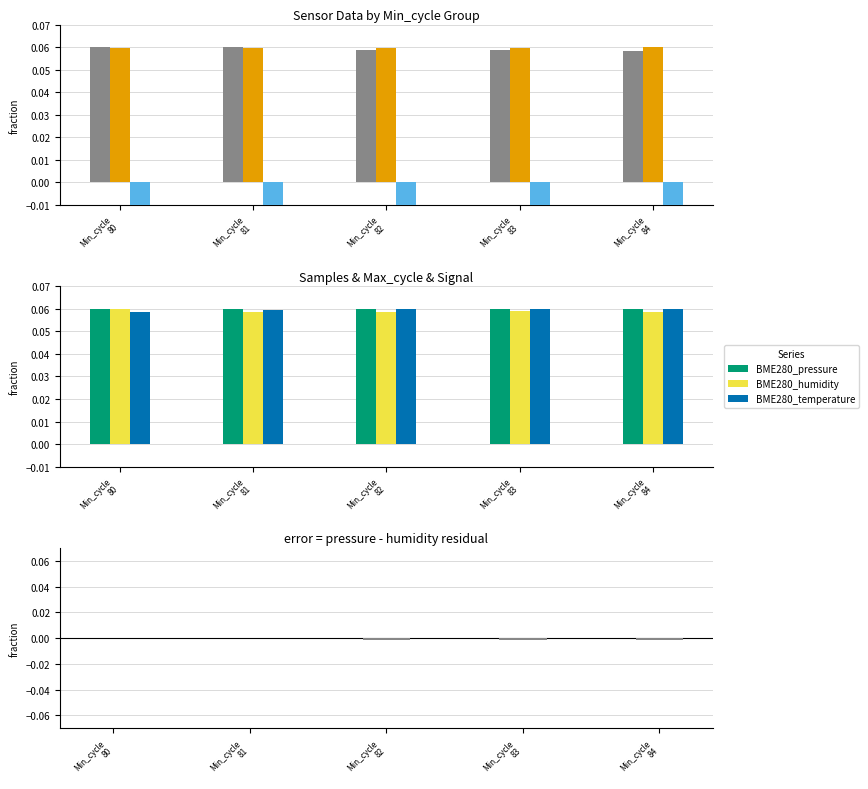

What is the sum of all BME280_pressure values?

0.3